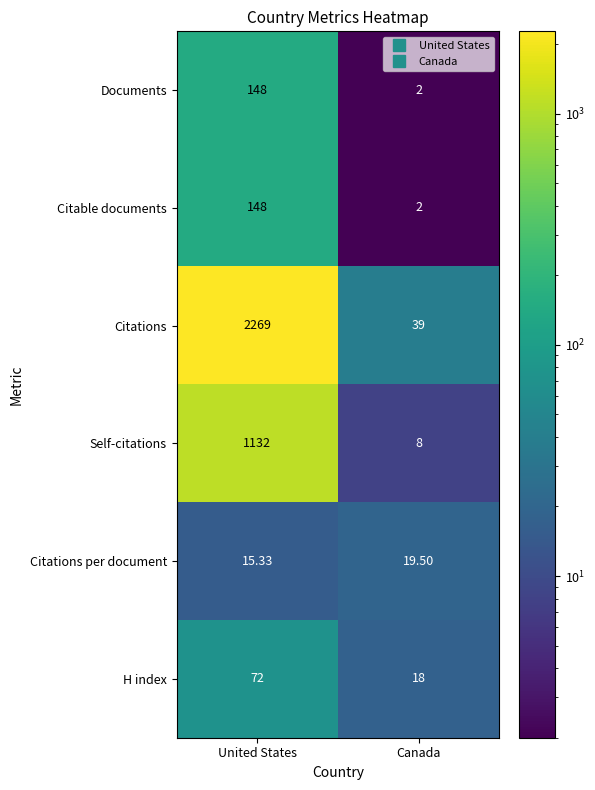

Rank the categories by H index value from lowest to highest.

Canada, United States